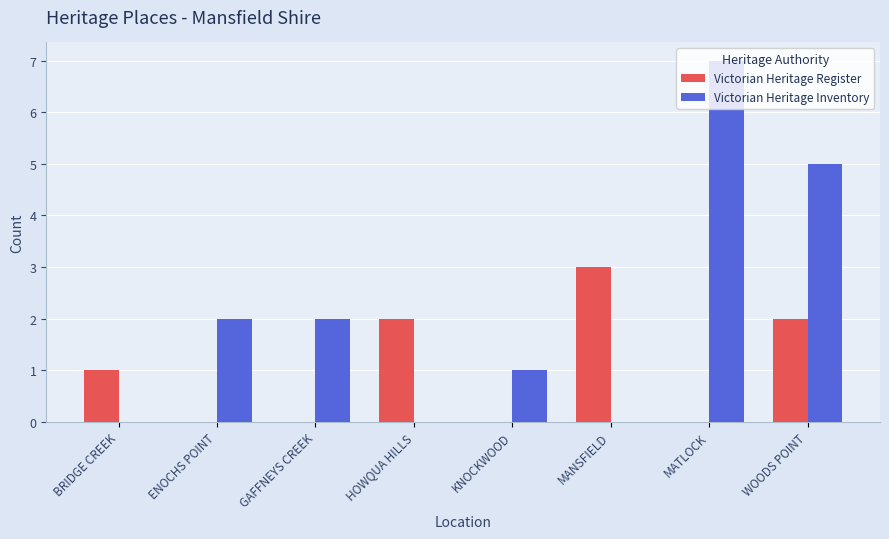

The Victorian Heritage Inventory series shows 2 at GAFFNEYS CREEK. True or false?

True